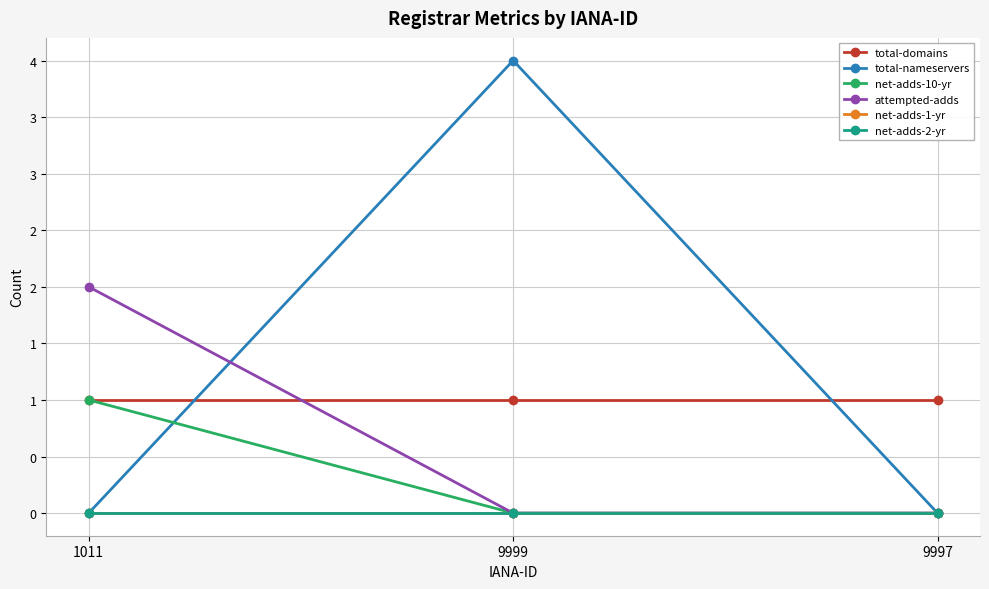

Between 1011 and 9999, which series saw the biggest shift?

total-nameservers